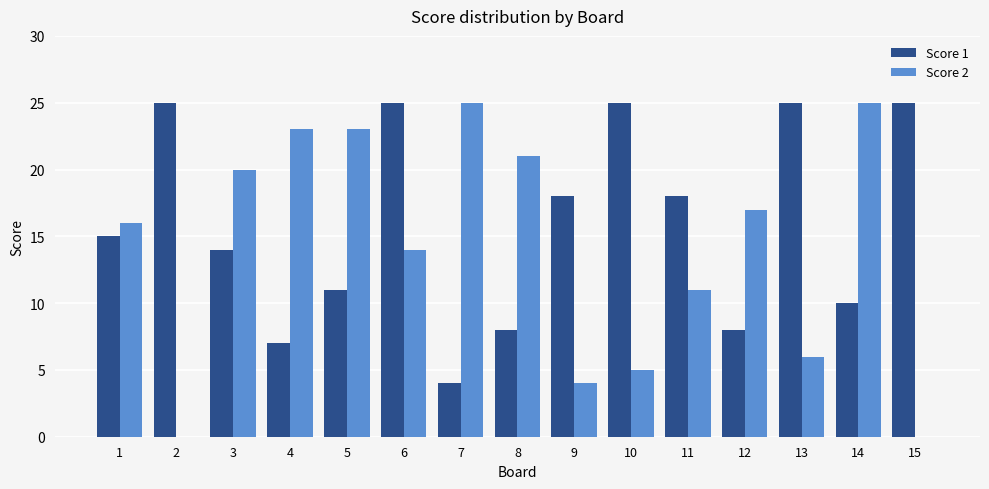

The Score 2 series shows 23 at 5. True or false?

True